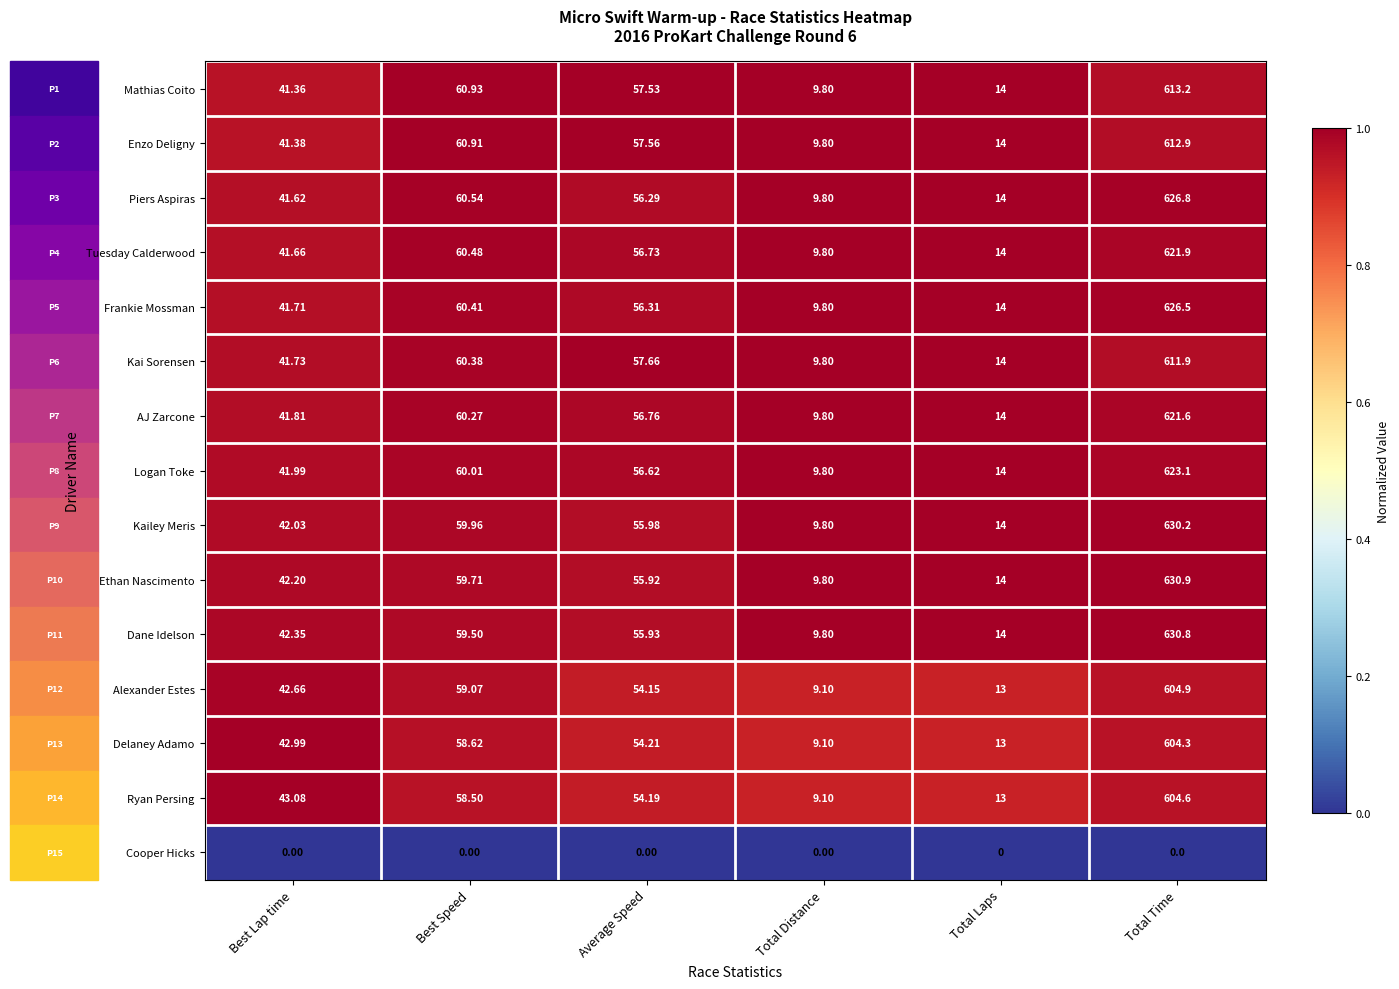

Which series has the largest range (max minus min)?

Ethan Nascimento